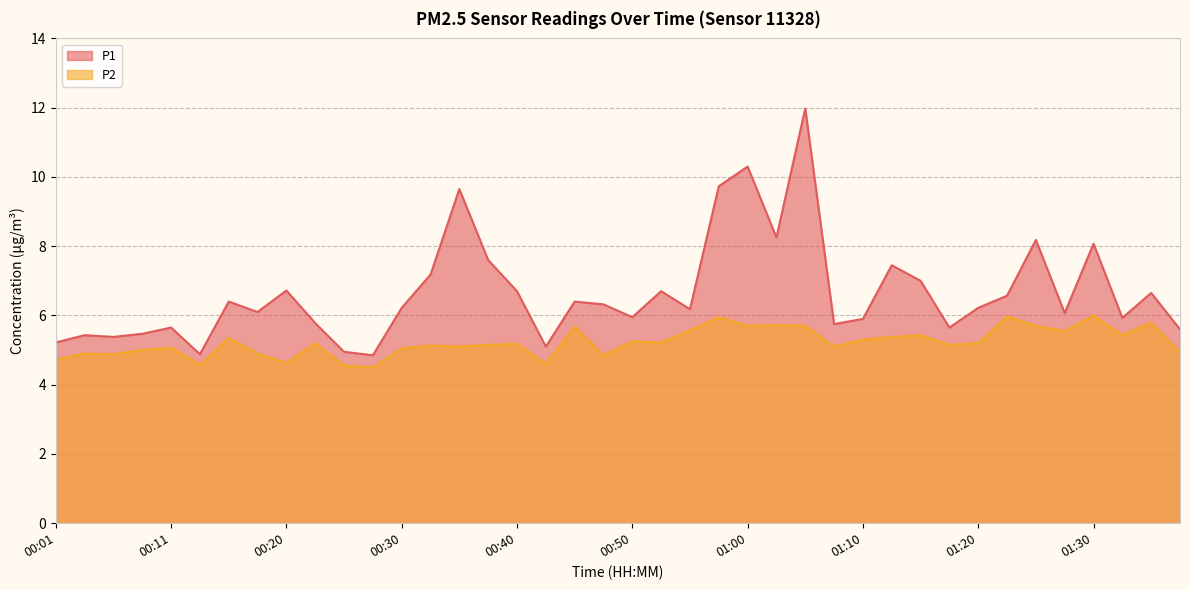

At which category is the sum across all series the highest?

01:05